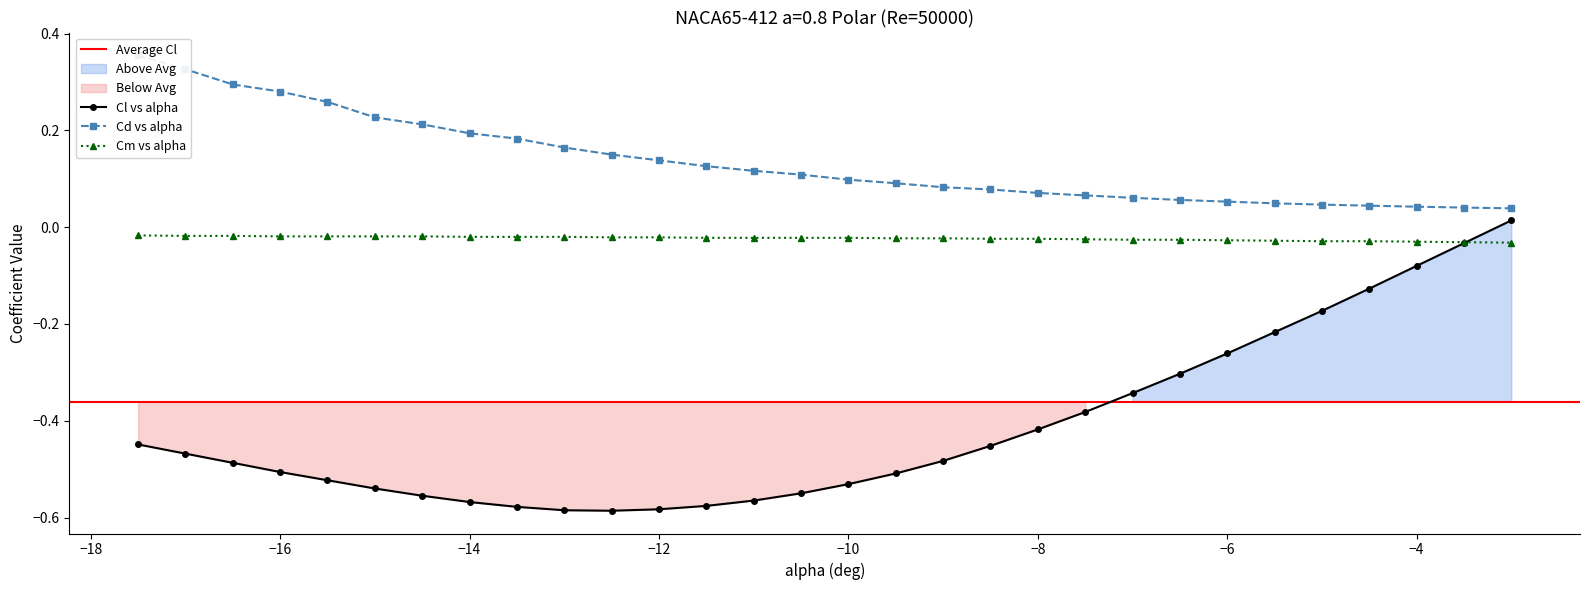

How many lines are shown in the chart?

3